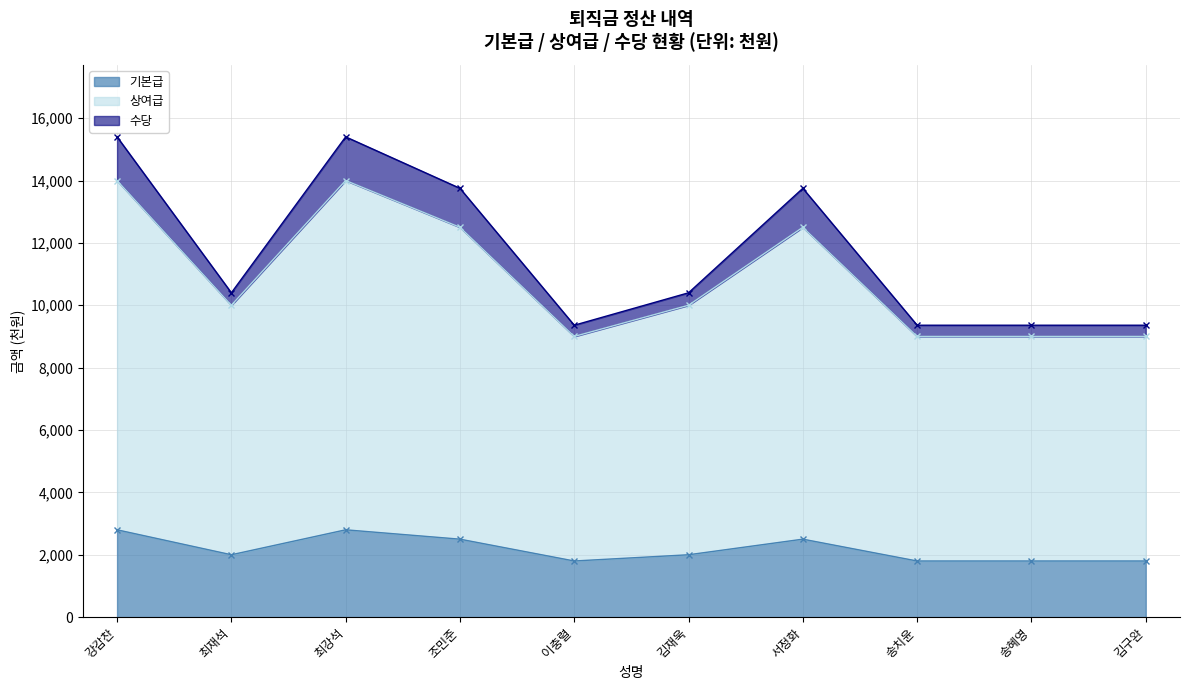

What is the highest value of the 상여급 series?

14000